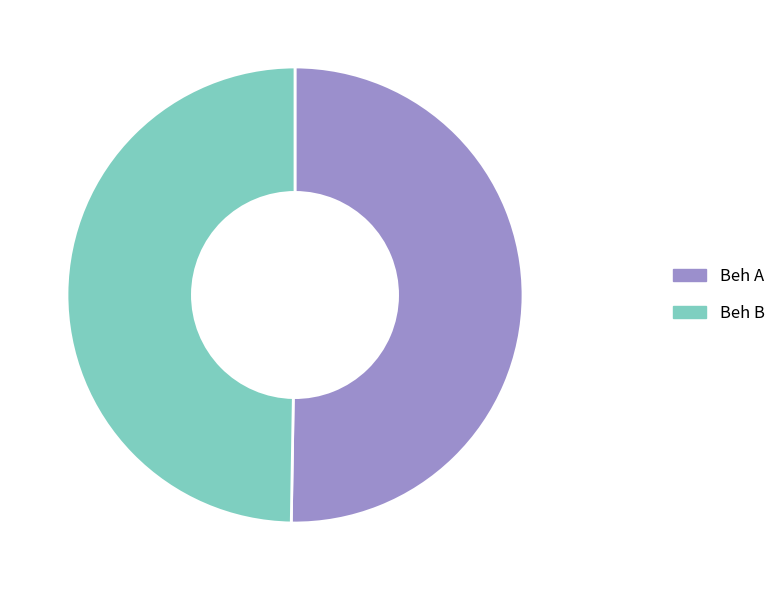

Which slice is the smallest?

Beh B